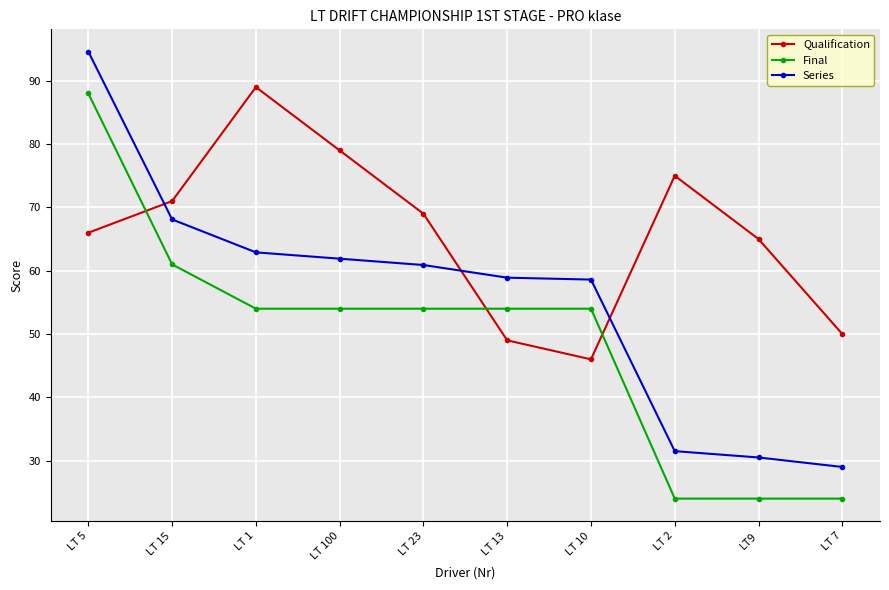

Which series has the largest total across all categories?

Qualification